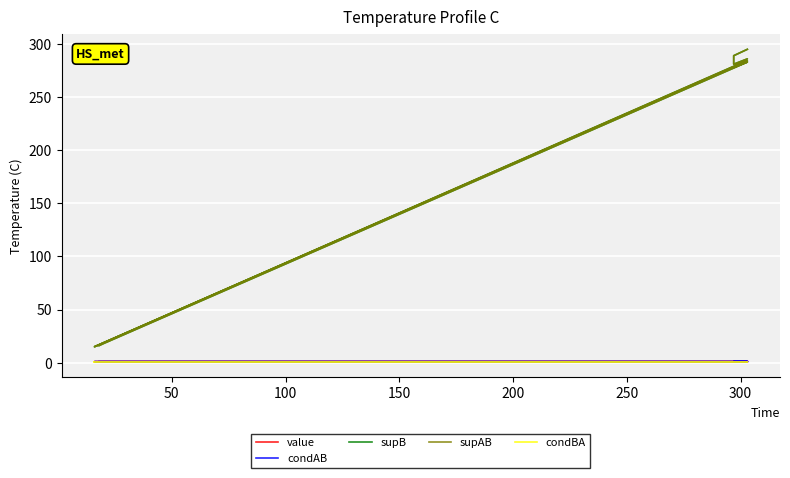

How many values in the supB series exceed 16?

12